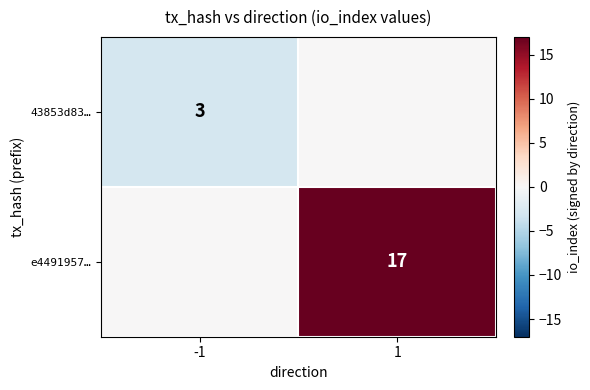

The 43853d83… series shows 4 at -1. True or false?

False